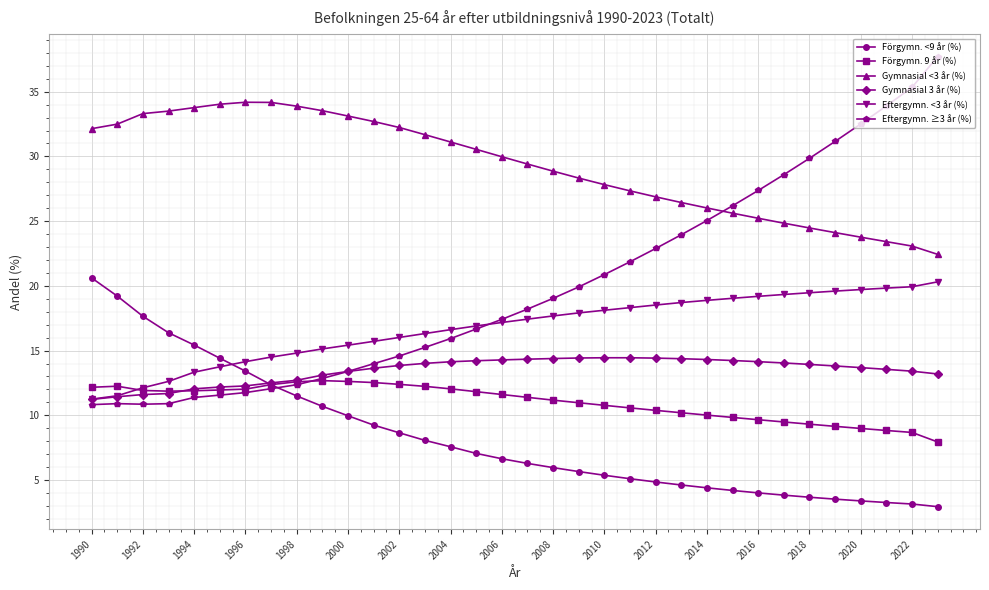

What is the value of the Eftergymn. ≥3 år (%) point at the 27th from the left?

27.4